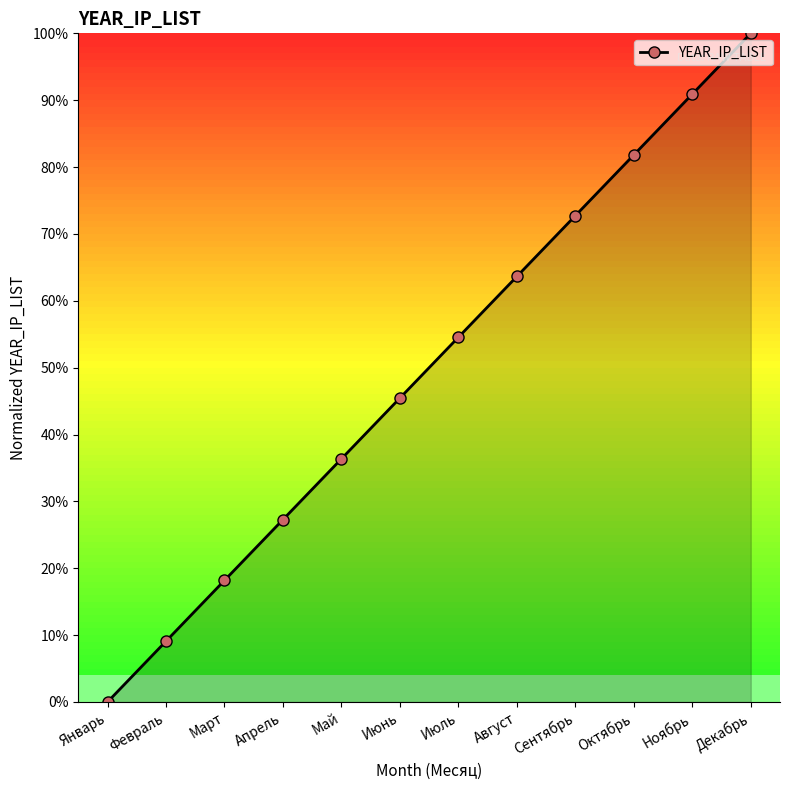

What is the sum of all values?

600.0